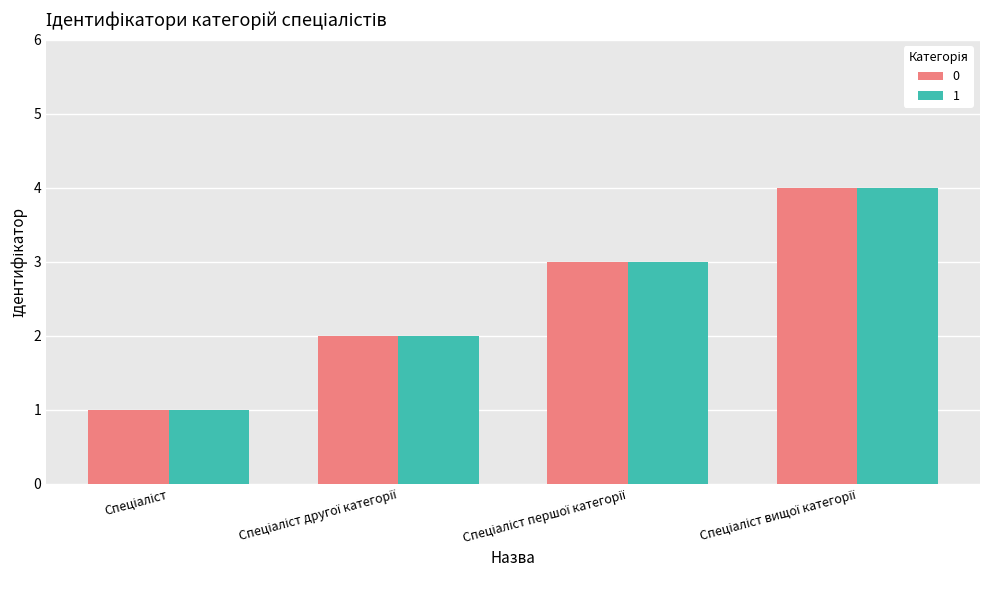

What is the maximum value for 0?

4